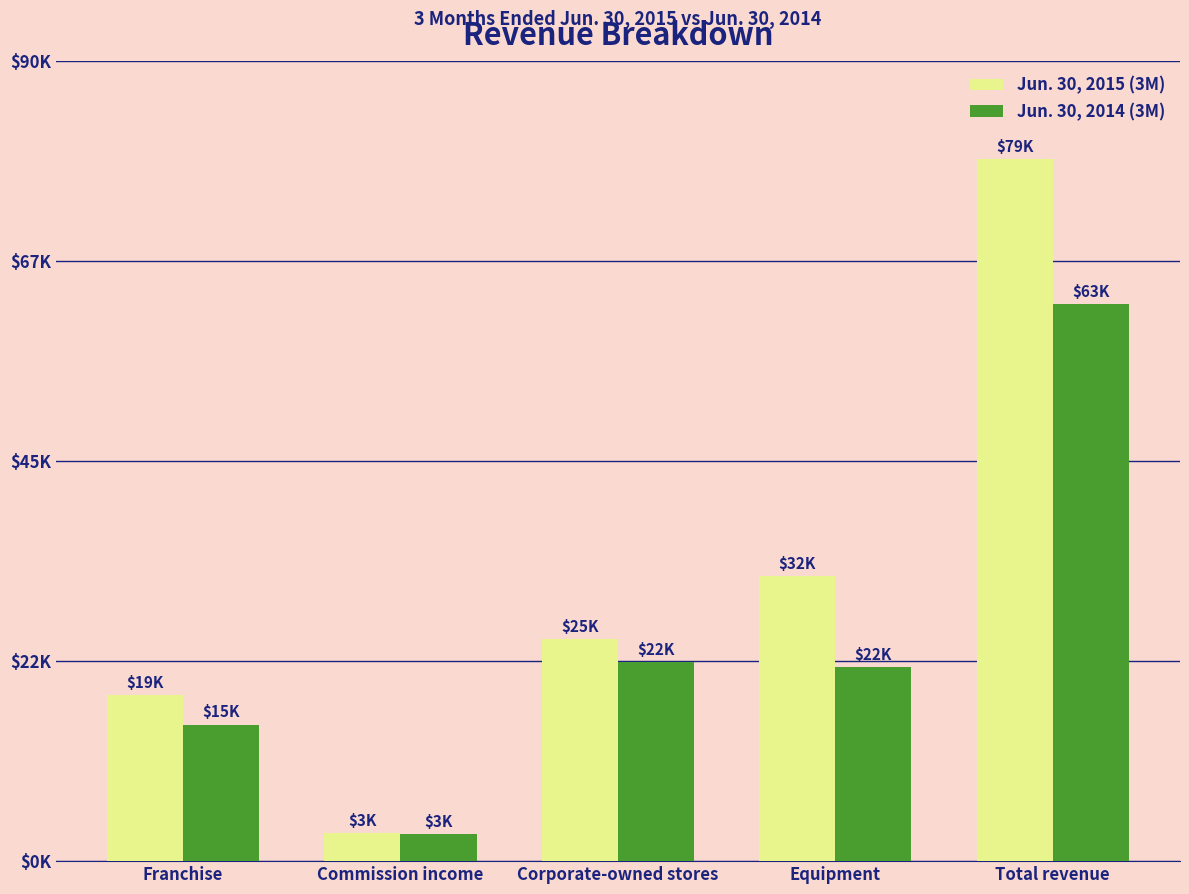

What are all the series names shown in the legend?

Jun. 30, 2015 (3M), Jun. 30, 2014 (3M)